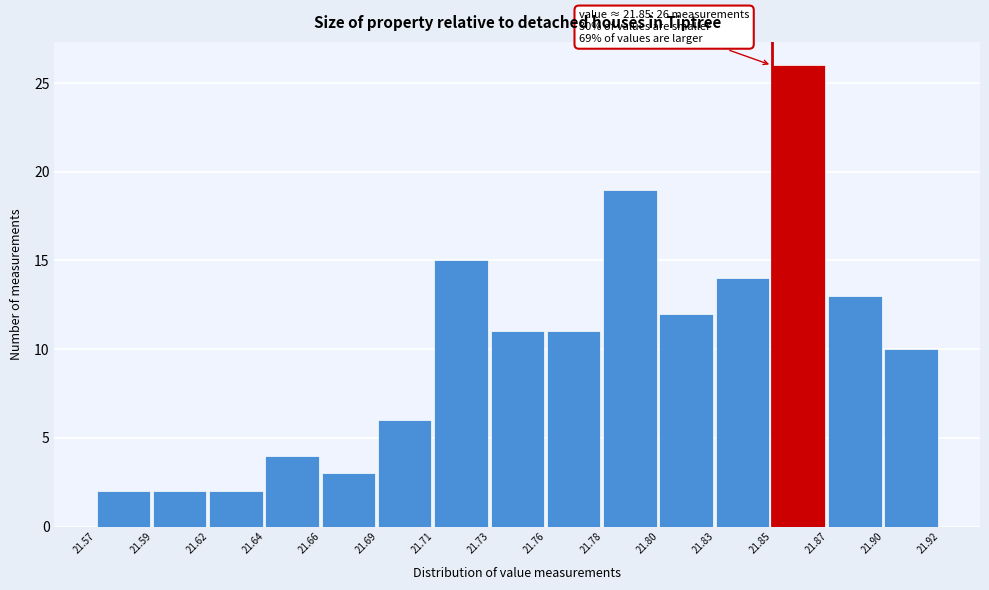

Over which range of the x-axis is the bar tallest?

21.85 to 21.87